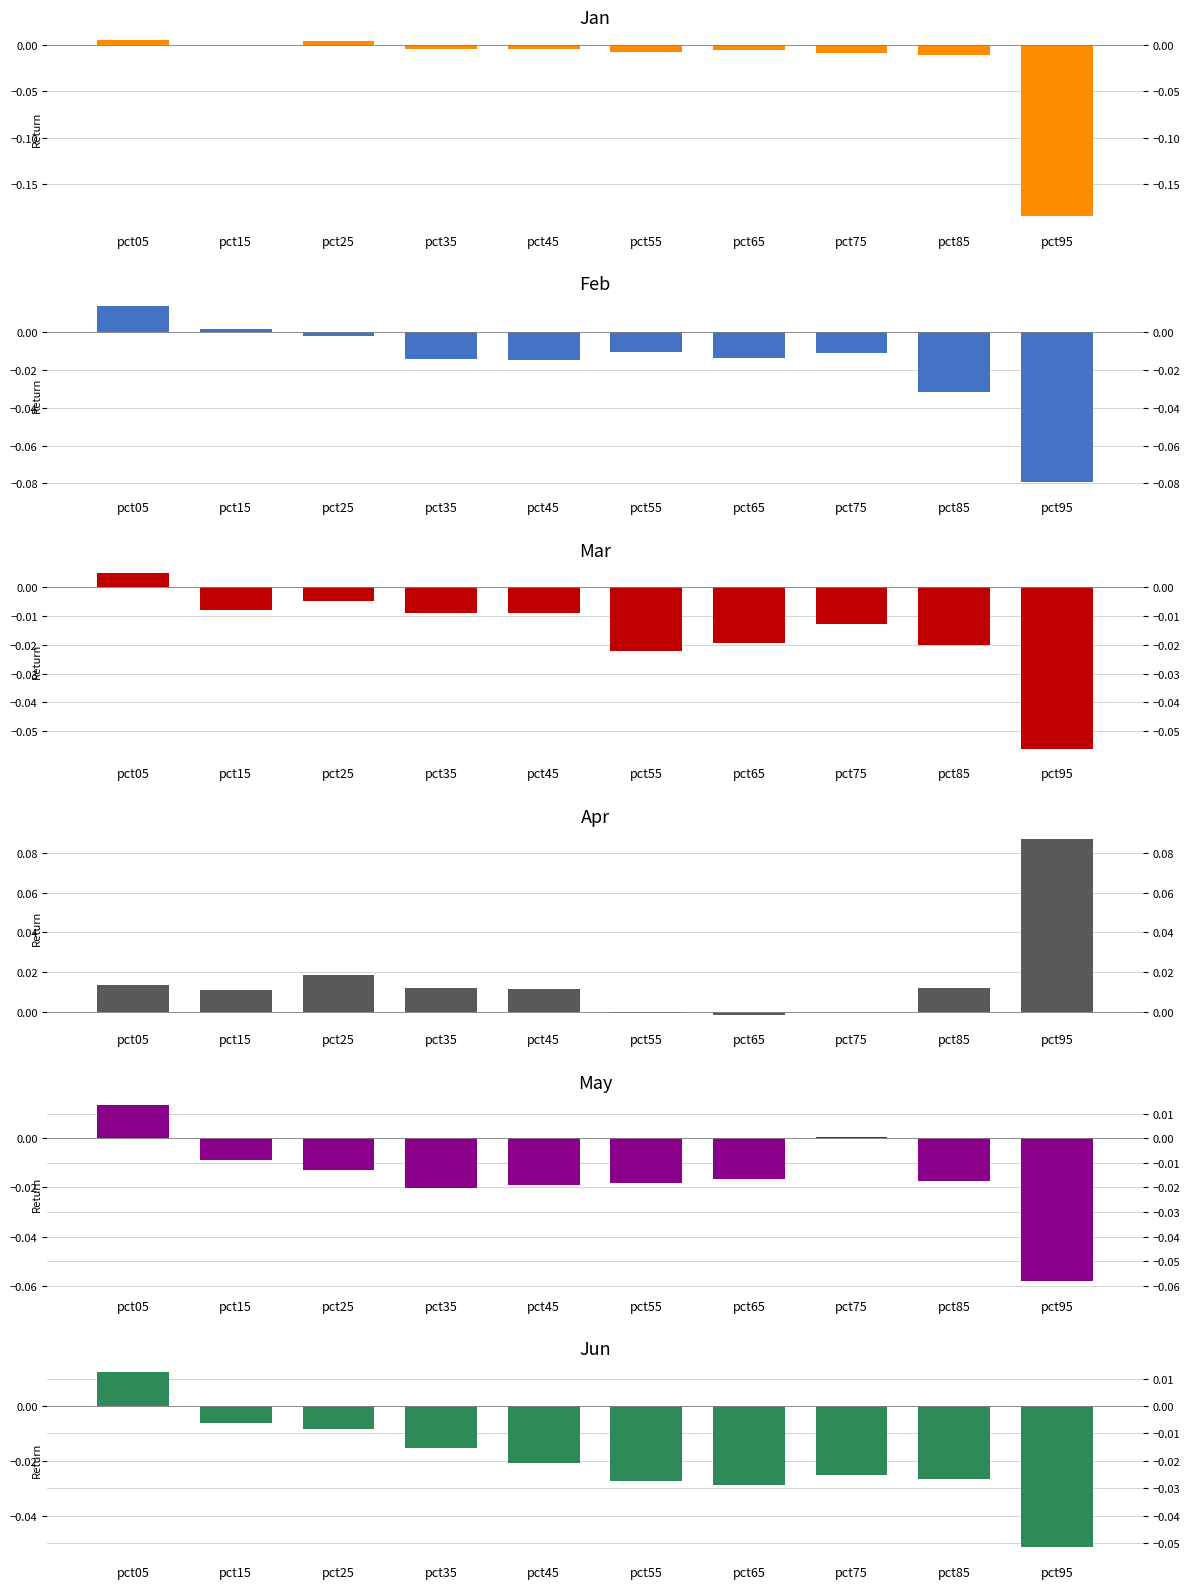

Which series has the largest total across all categories?

Apr